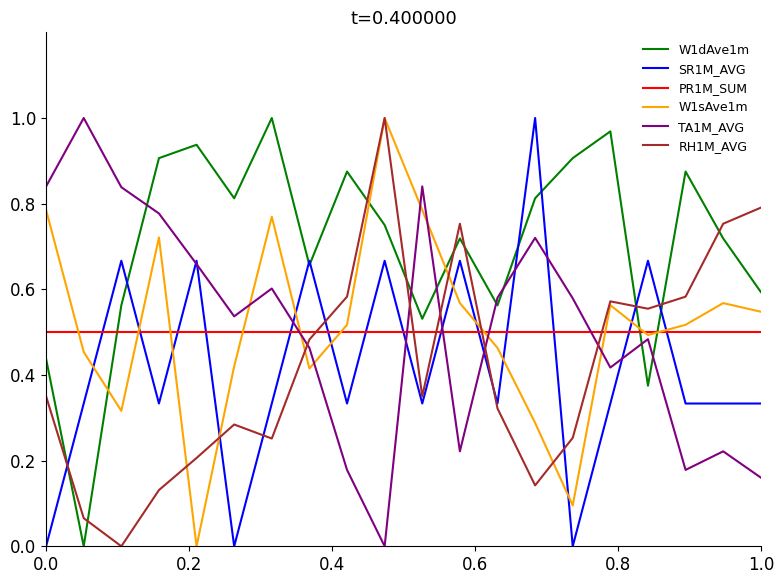

Which series ends up on top after the final intersection of RH1M_AVG and W1dAve1m?

RH1M_AVG